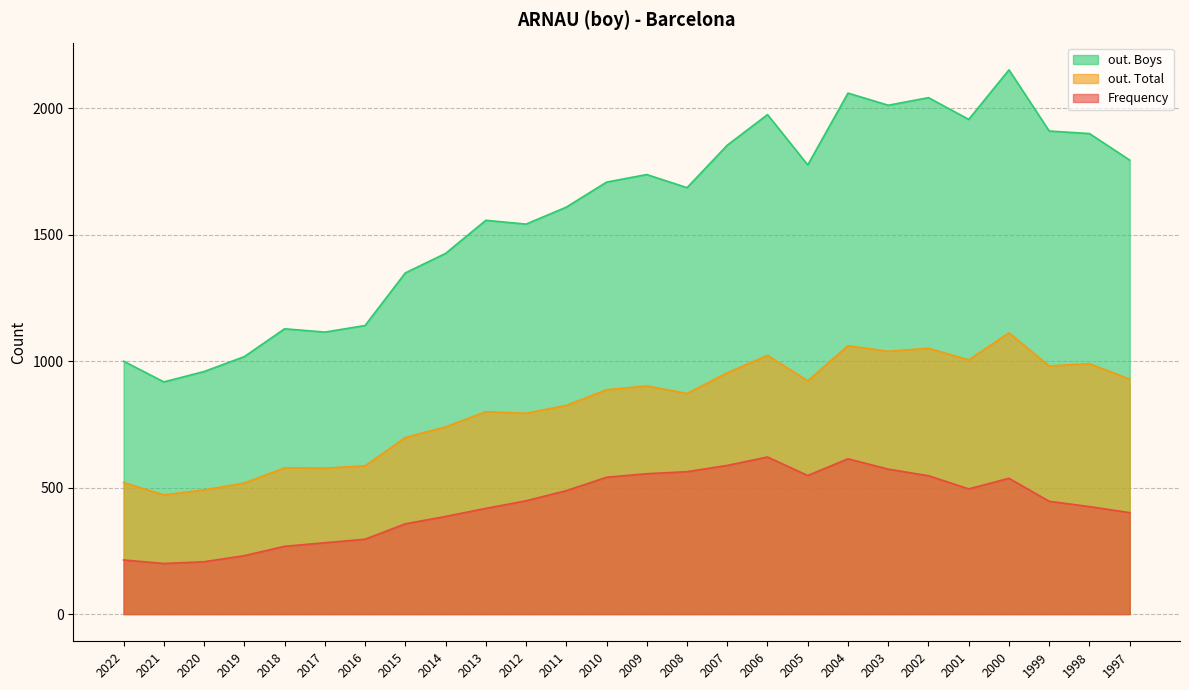

True or false: Frequency and out. Boys intersect in this chart.

False